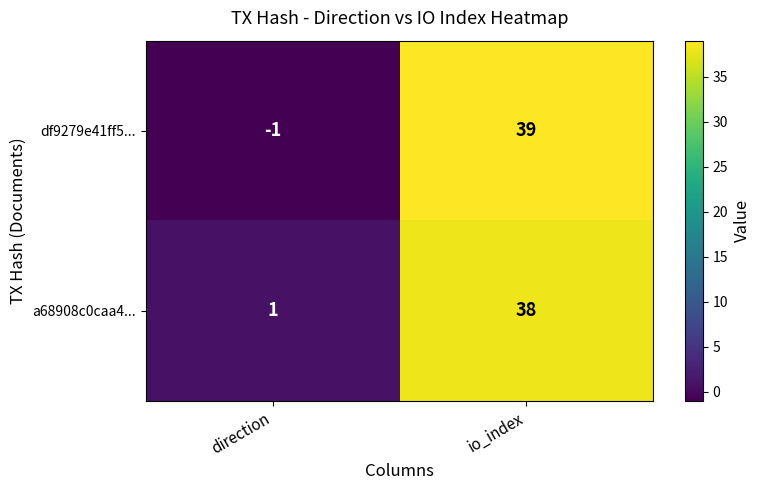

At which category is the sum across all series the highest?

io_index